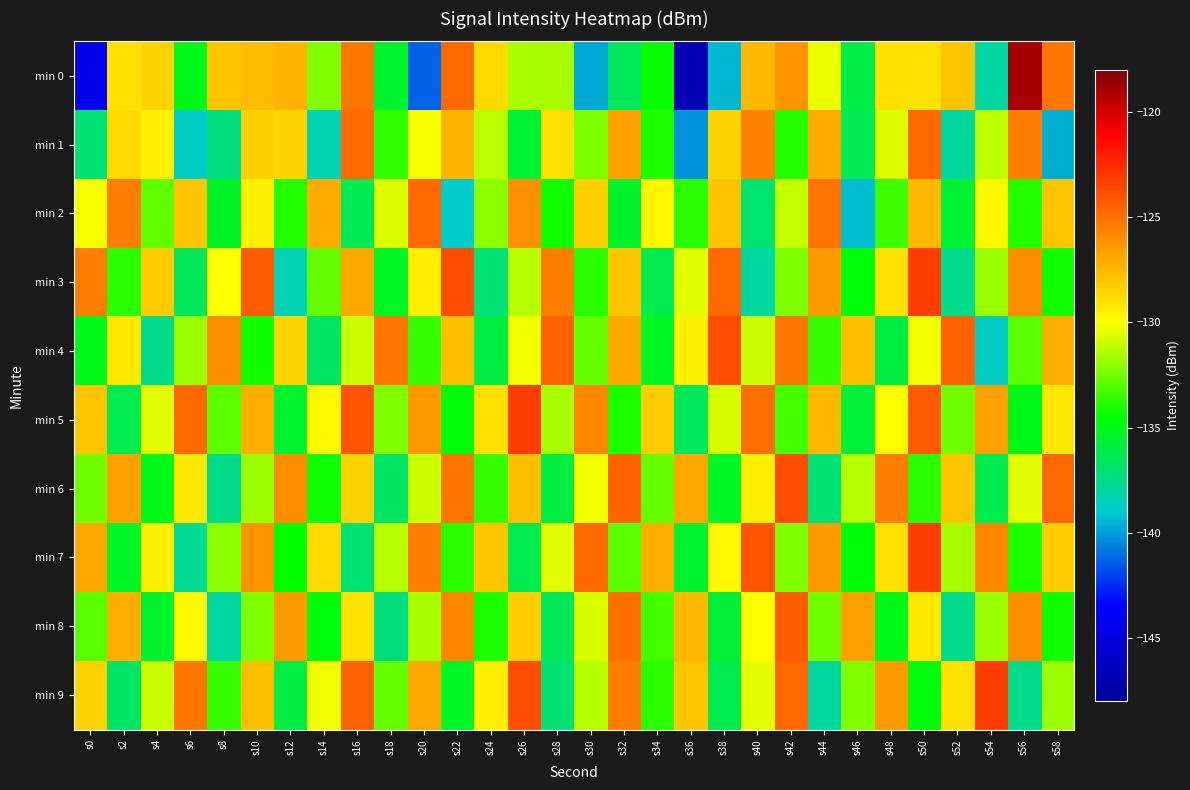

Count the number of categories in the chart.

30